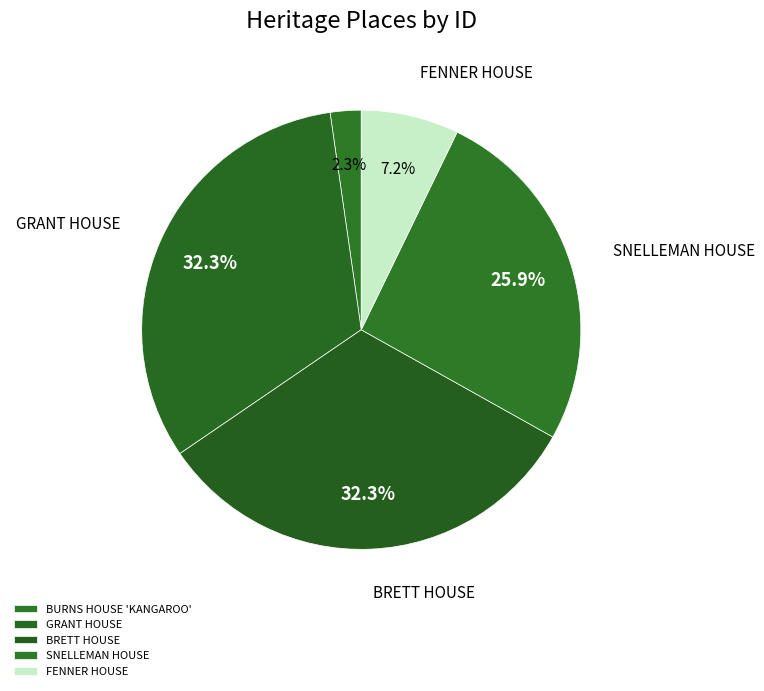

What percentage is the SNELLEMAN HOUSE slice, to the nearest percent?

26%